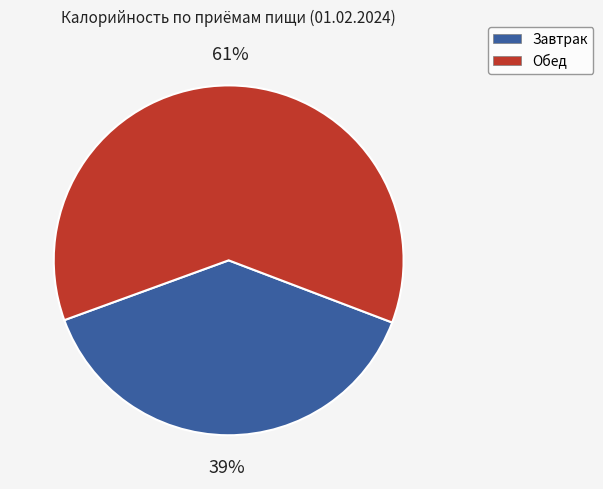

Is the sum of Завтрак and Обед greater than half?

Yes